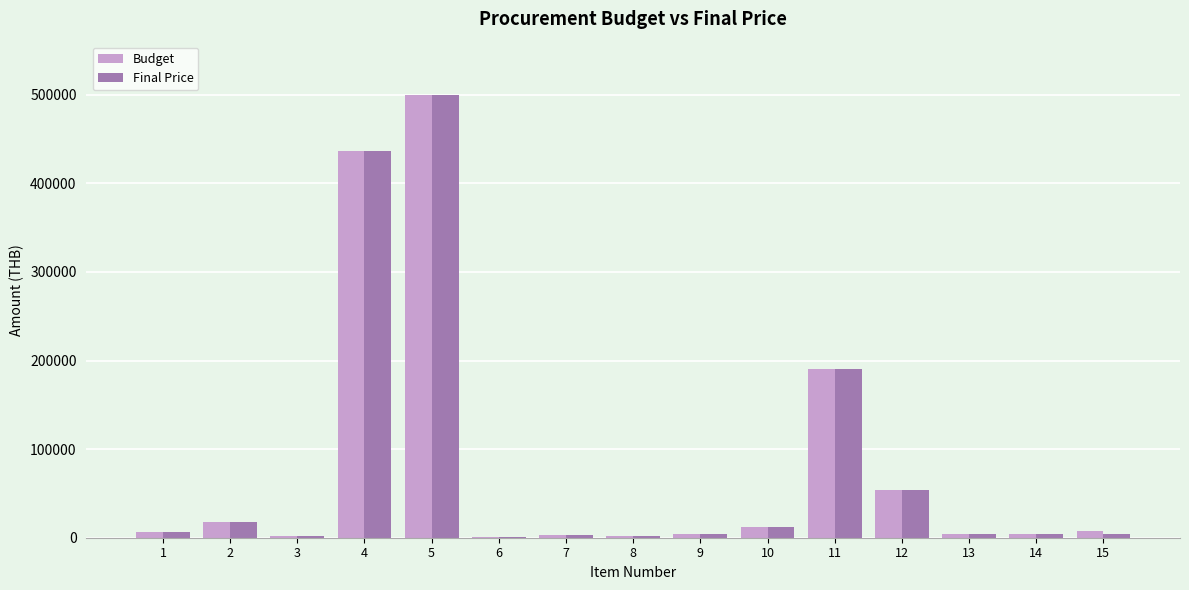

Which series has the widest spread of values?

Budget